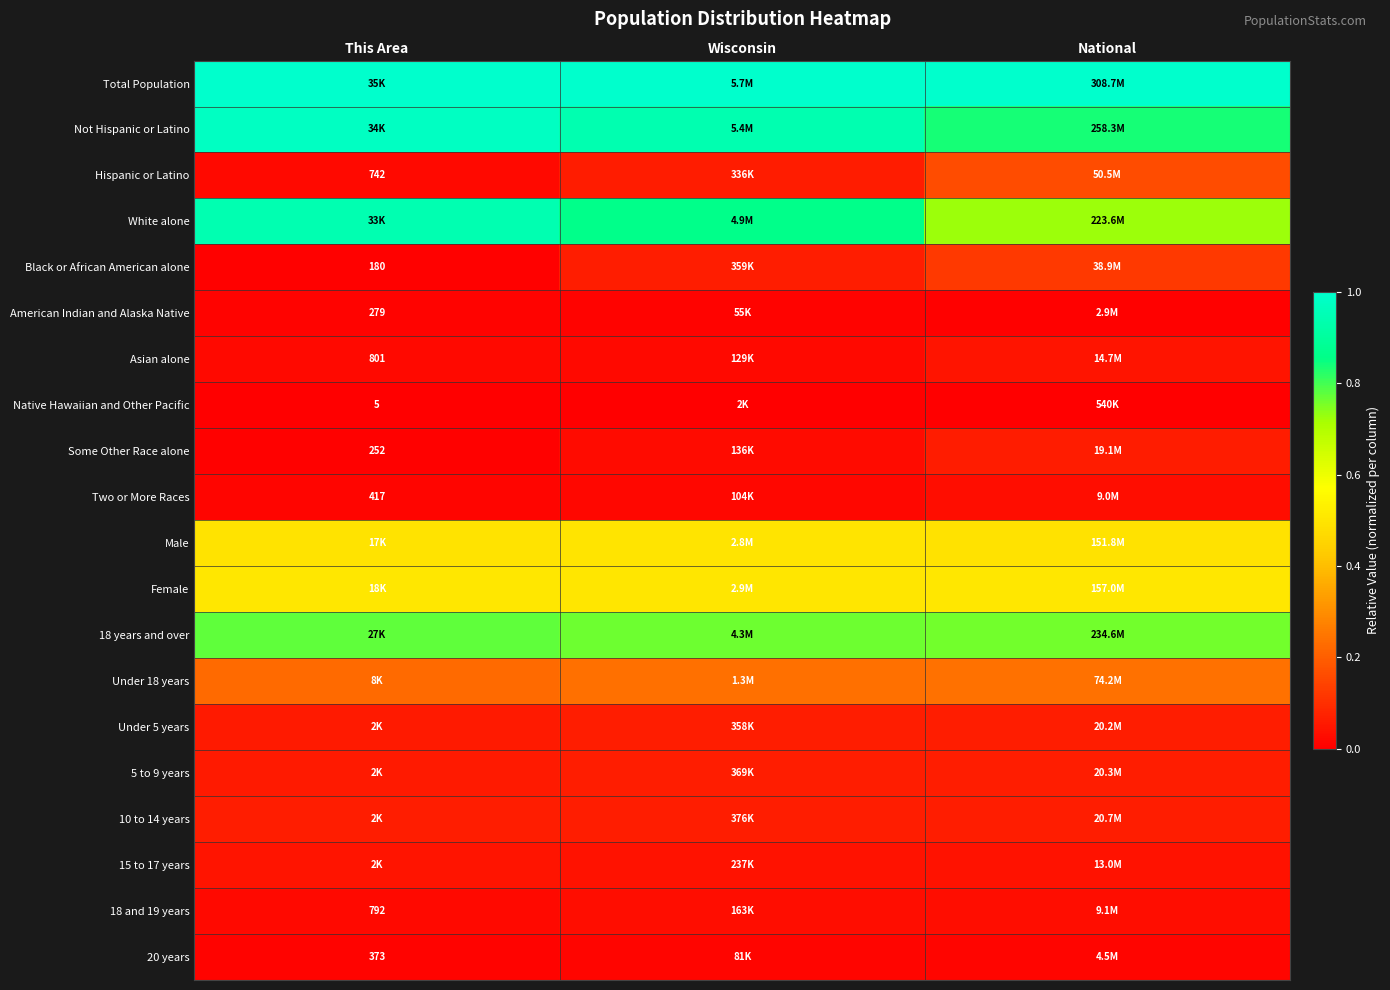

True or false: Male has a value of 0.5 at Wisconsin.

True